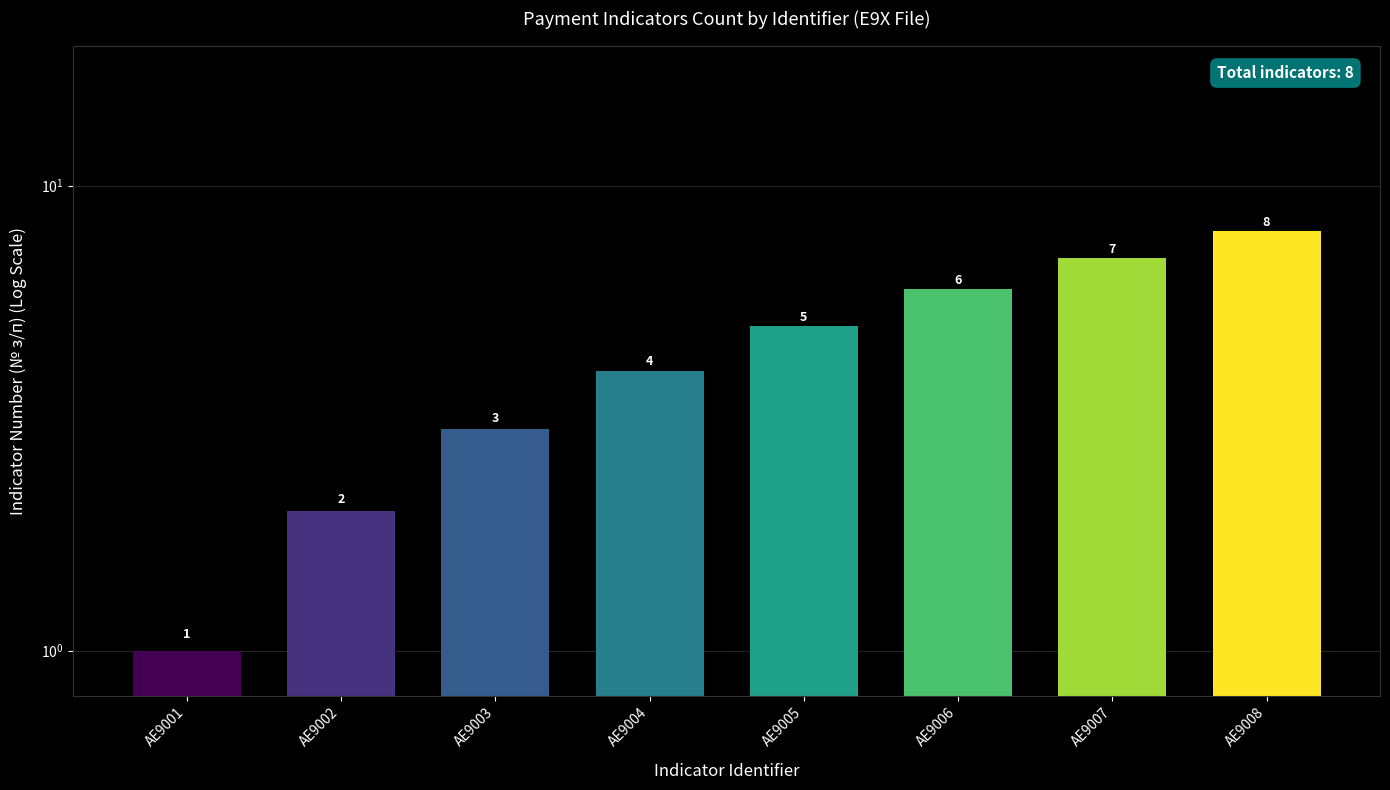

Are the bars grouped side by side (vs. stacked)?

No